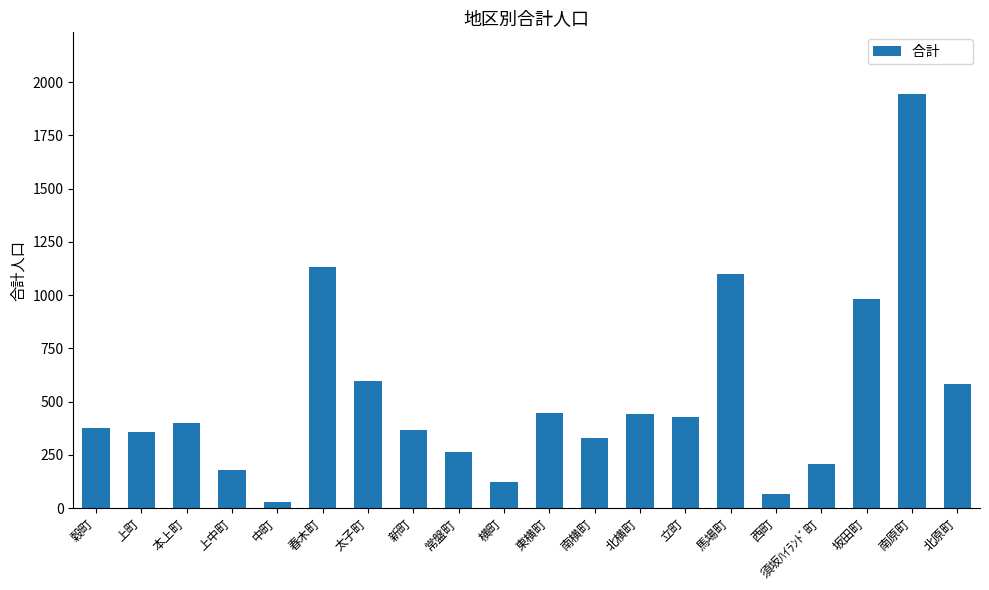

True or false: the data shows 361 at 須坂ﾊｲﾗﾝﾄﾞ町.

False